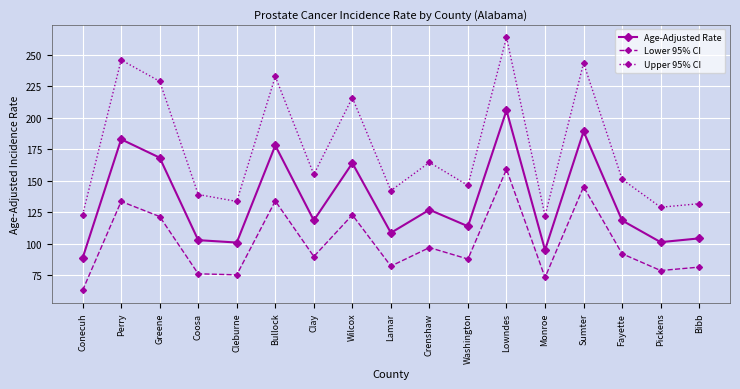

Which series has the widest spread of values?

Upper 95% CI